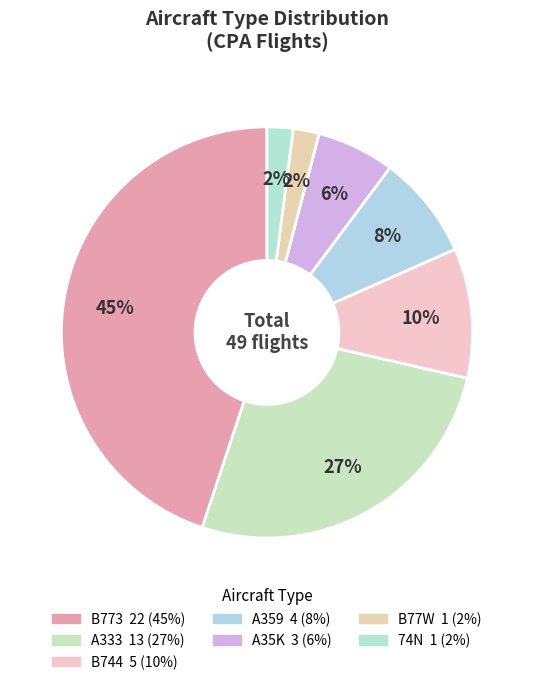

What is the smallest slice in the pie chart?

B77W